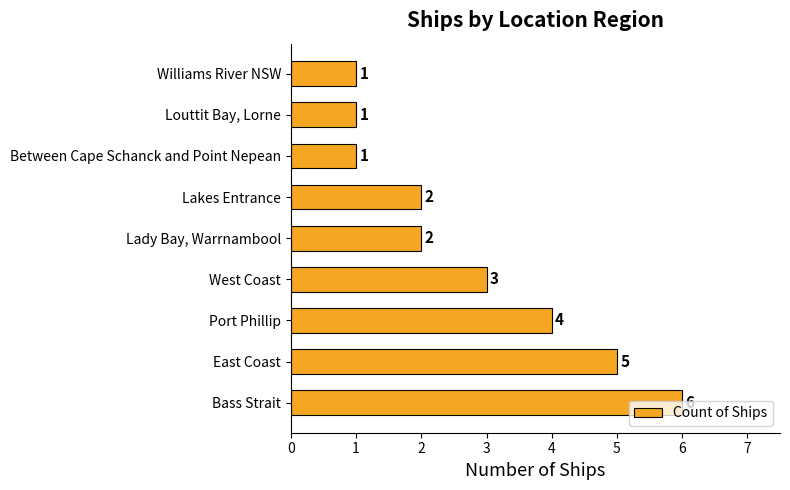

What is the difference between the values at Williams River NSW and Port Phillip?

3